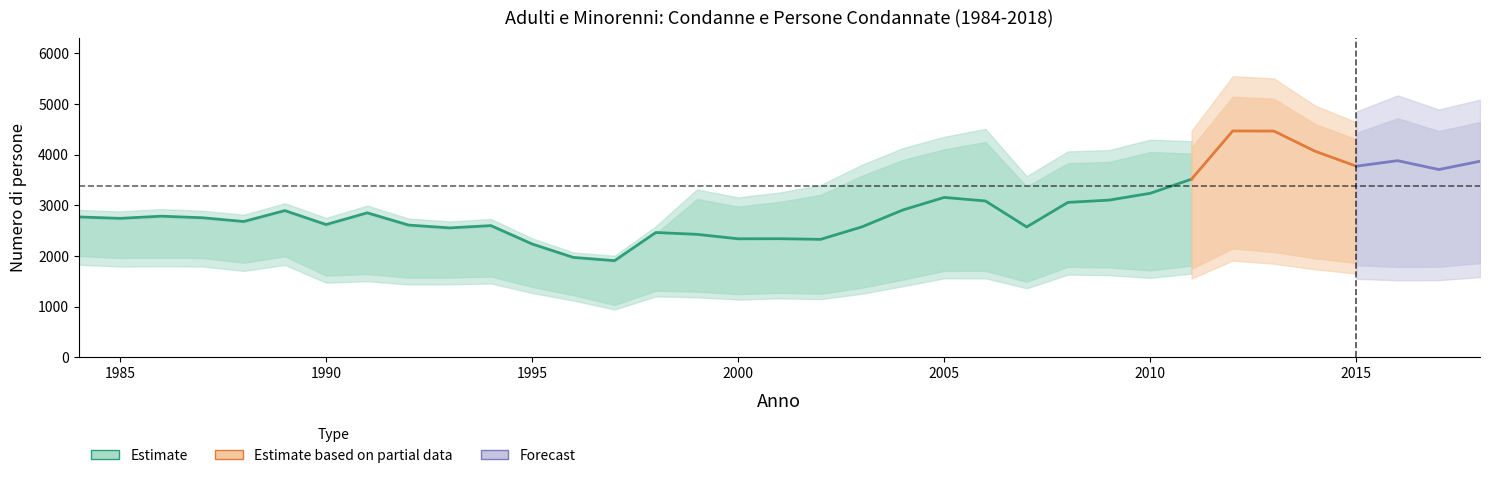

The Svizzeri adulti series shows 483 at 2009. True or false?

False